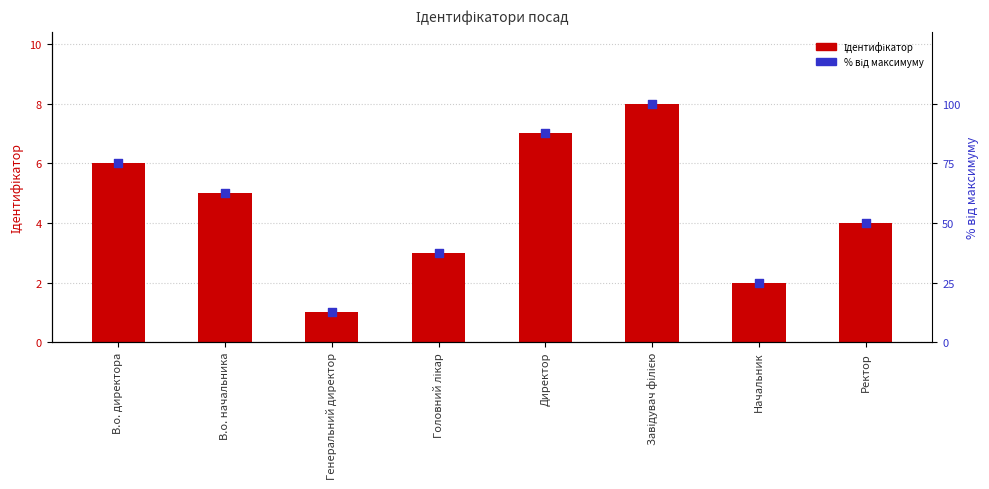

What are all the series names shown in the legend?

Ідентифікатор, % від максимуму